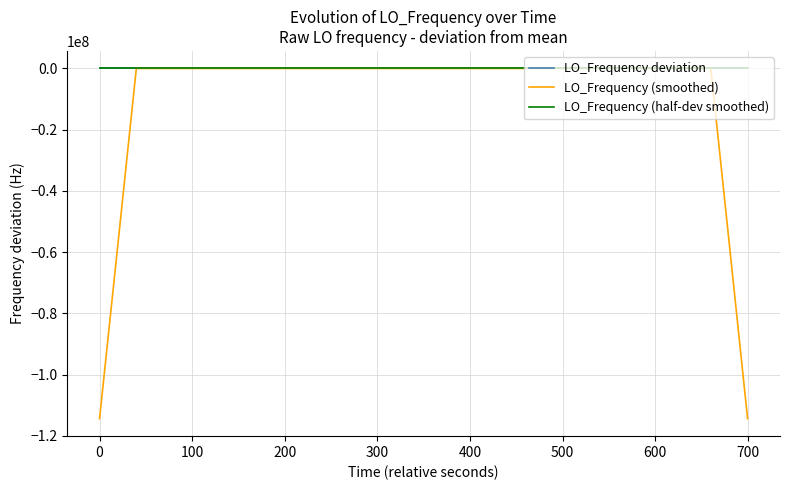

Does the chart have visible grid lines?

Yes